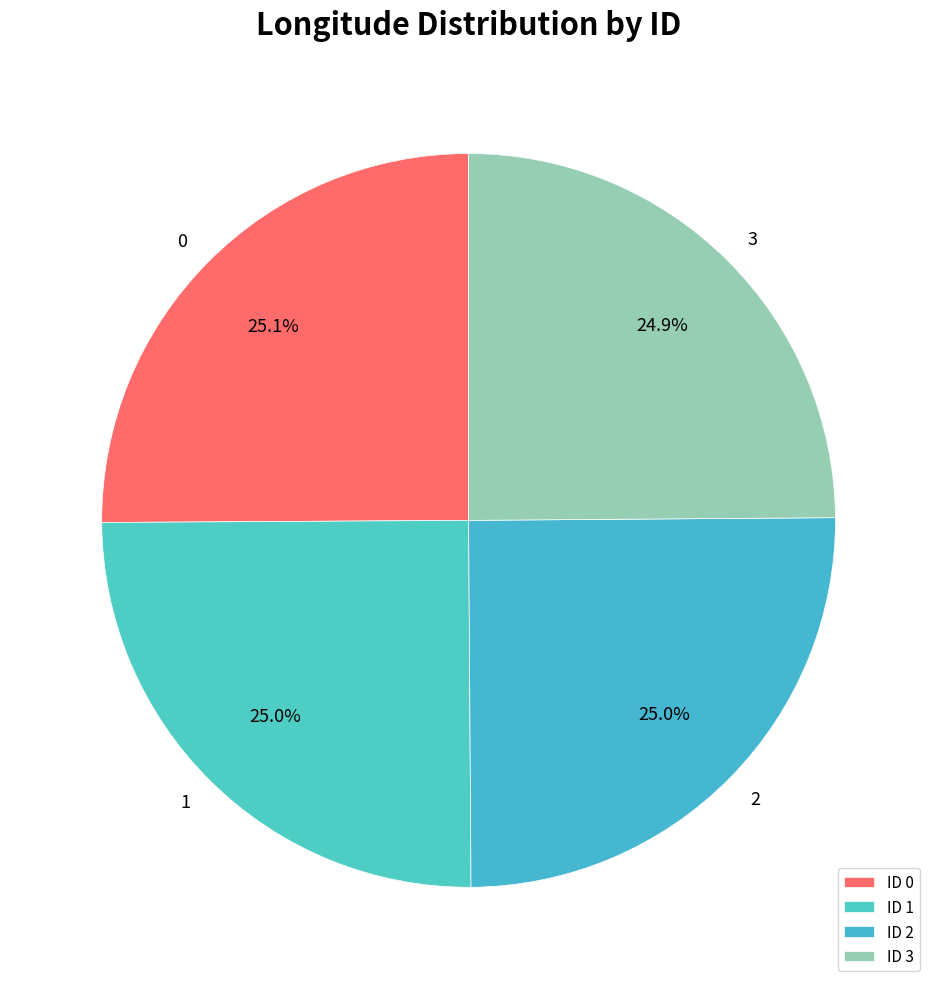

What percentage is the 3 slice, to the nearest percent?

25%